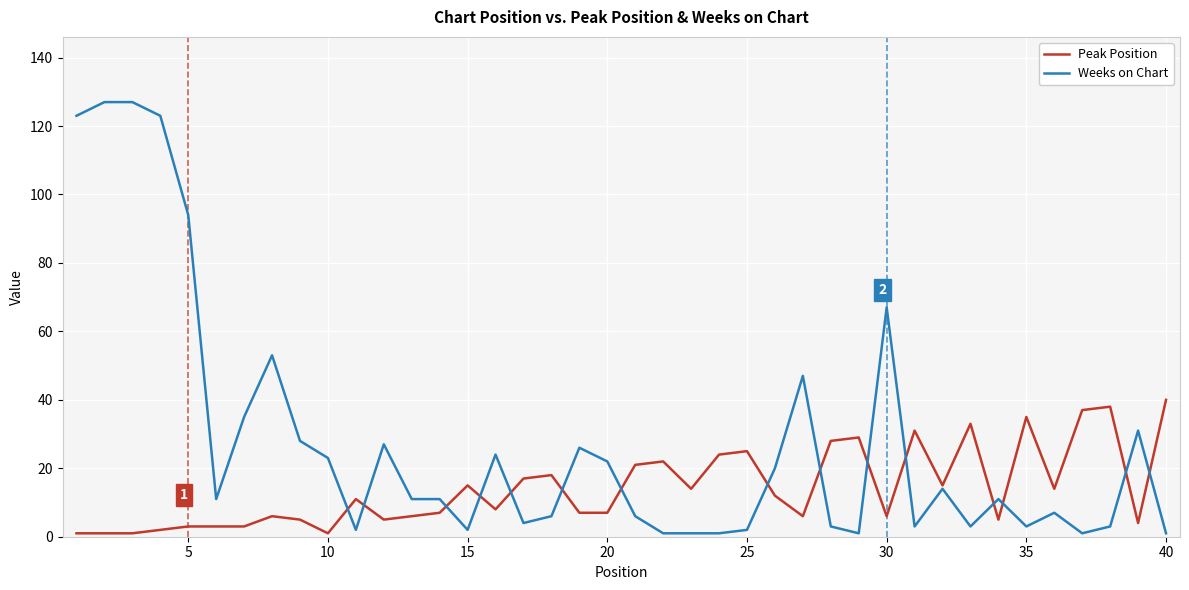

True or false: Peak Position has more than 1 interior local peaks.

True